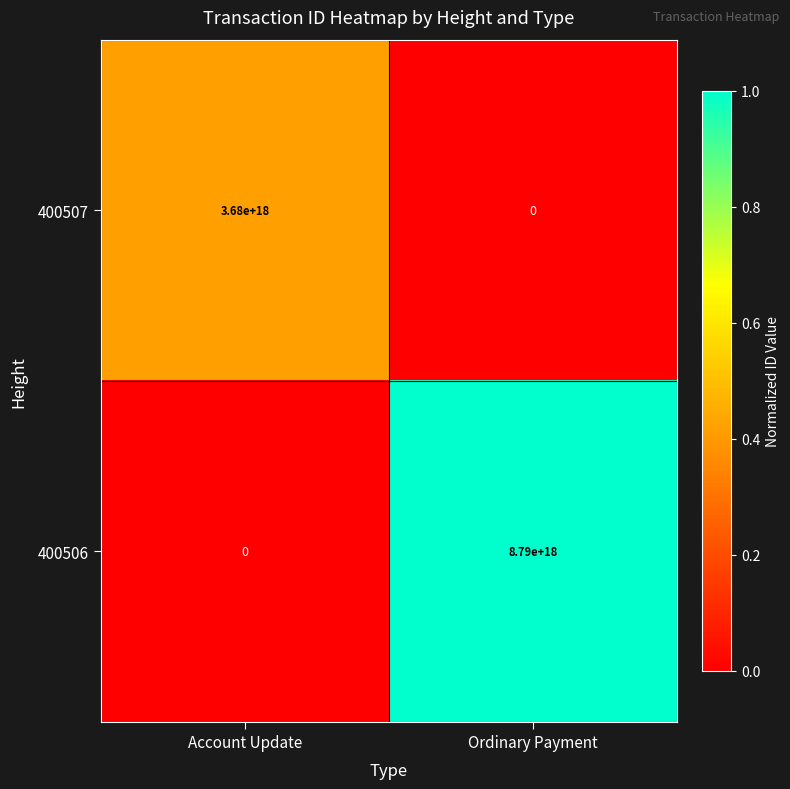

Where is 400506 nearest to the value 4395000000000000000?

Account Update